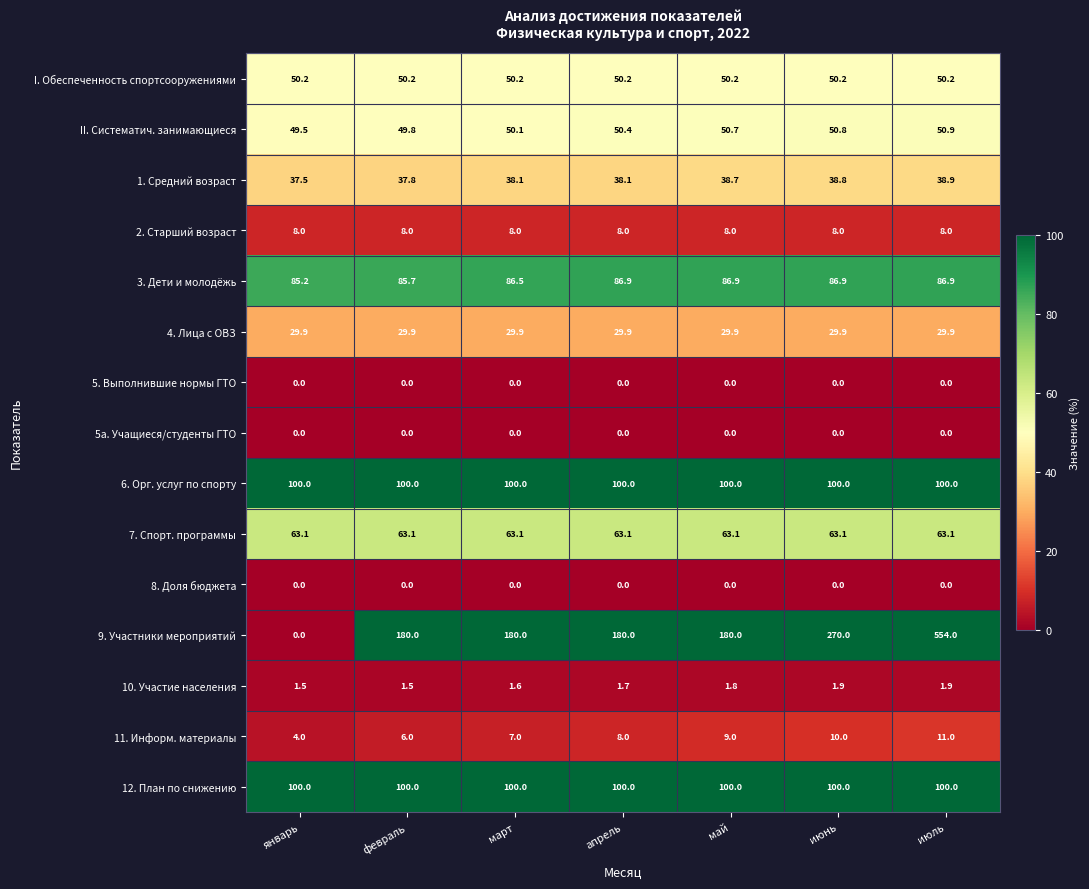

At how many categories does at least one series exceed 122?

6